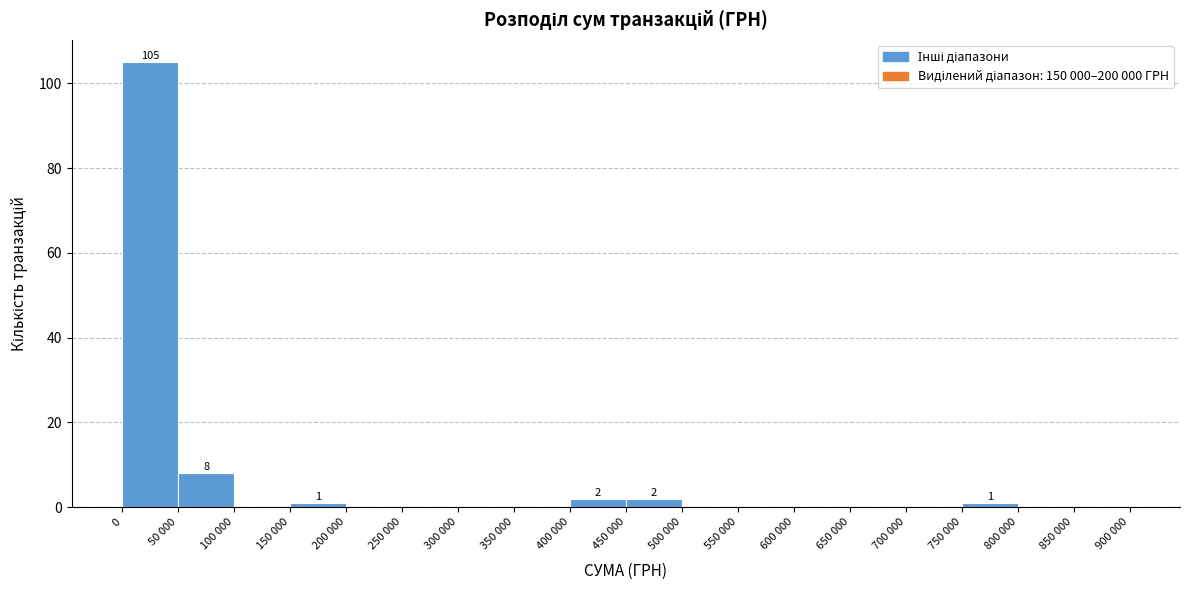

Reading left to right, list all the values displayed in this chart.

0=105	50 000=8	100 000=0	150 000=1	200 000=0	250 000=0	300 000=0	350 000=0	400 000=2	450 000=2	500 000=0	550 000=0	600 000=0	650 000=0	700 000=0	750 000=1	800 000=0	850 000=0